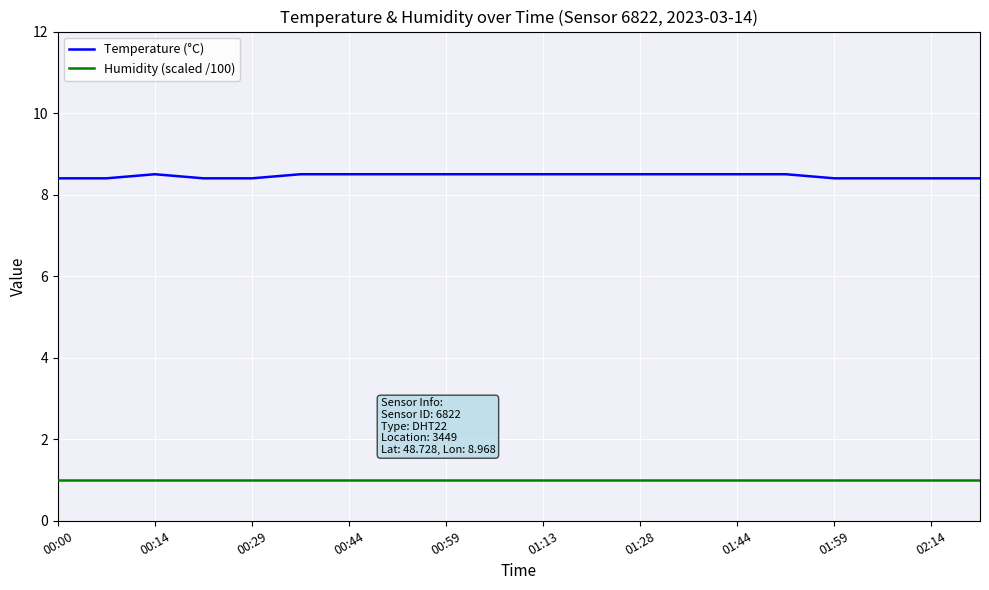

What is the maximum value for Humidity (scaled /100)?

1.0